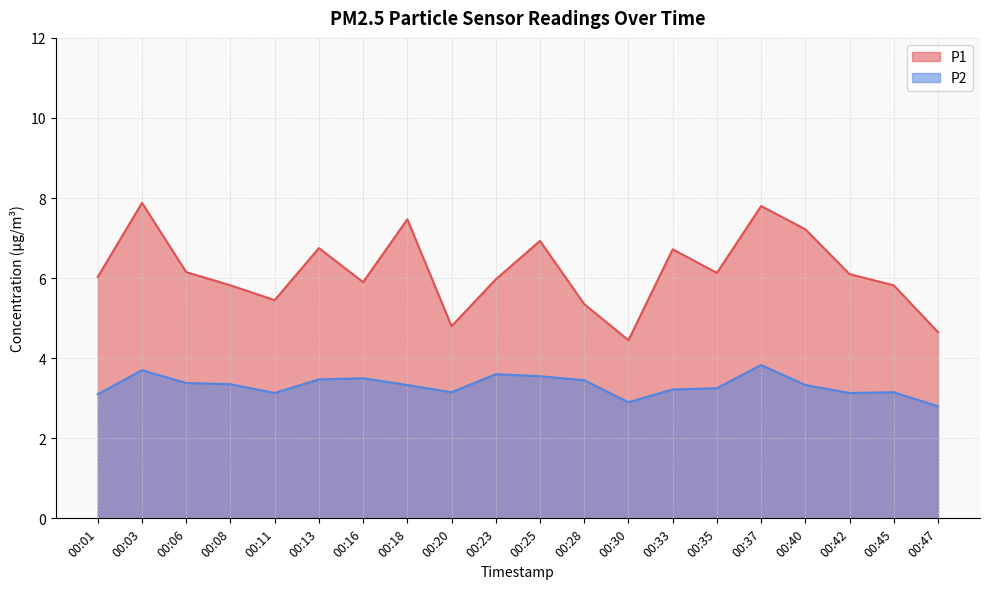

Count the number of categories in the chart.

20